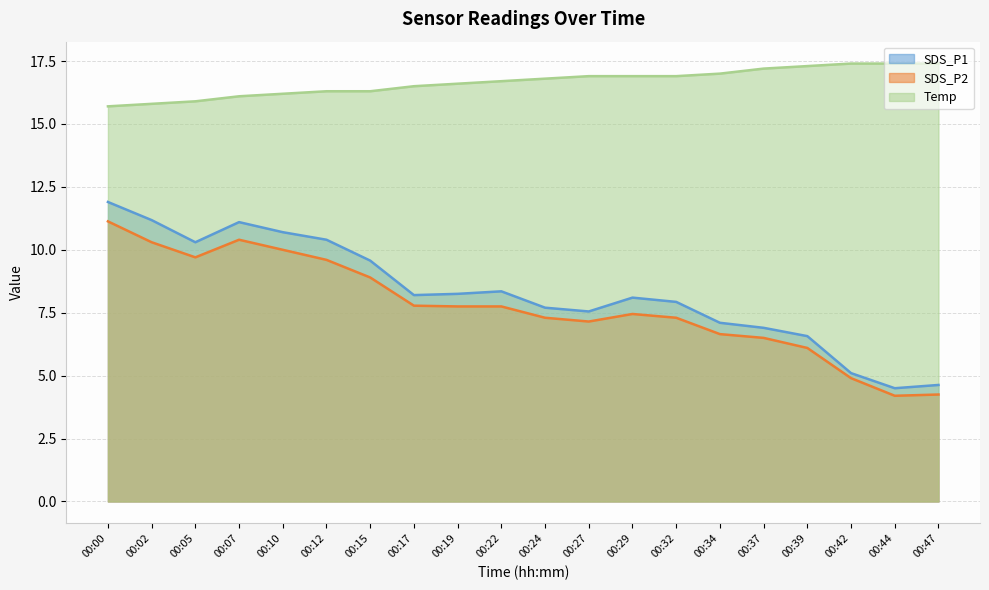

Reading right to left, extract all data points from this chart.

SDS_P1: 00:47=4.6	00:44=4.5	00:42=5.1	00:39=6.6	00:37=6.9	00:34=7.1	00:32=7.9	00:29=8.1	00:27=7.5	00:24=7.7	00:22=8.3	00:19=8.2	00:17=8.2	00:15=9.6	00:12=10.4	00:10=10.7	00:07=11.1	00:05=10.3	00:02=11.2	00:00=11.9
SDS_P2: 00:47=4.2	00:44=4.2	00:42=4.9	00:39=6.1	00:37=6.5	00:34=6.7	00:32=7.3	00:29=7.5	00:27=7.2	00:24=7.3	00:22=7.8	00:19=7.8	00:17=7.8	00:15=8.9	00:12=9.6	00:10=10.0	00:07=10.4	00:05=9.7	00:02=10.3	00:00=11.1
Temp: 00:47=17.4	00:44=17.4	00:42=17.4	00:39=17.3	00:37=17.2	00:34=17.0	00:32=16.9	00:29=16.9	00:27=16.9	00:24=16.8	00:22=16.7	00:19=16.6	00:17=16.5	00:15=16.3	00:12=16.3	00:10=16.2	00:07=16.1	00:05=15.9	00:02=15.8	00:00=15.7